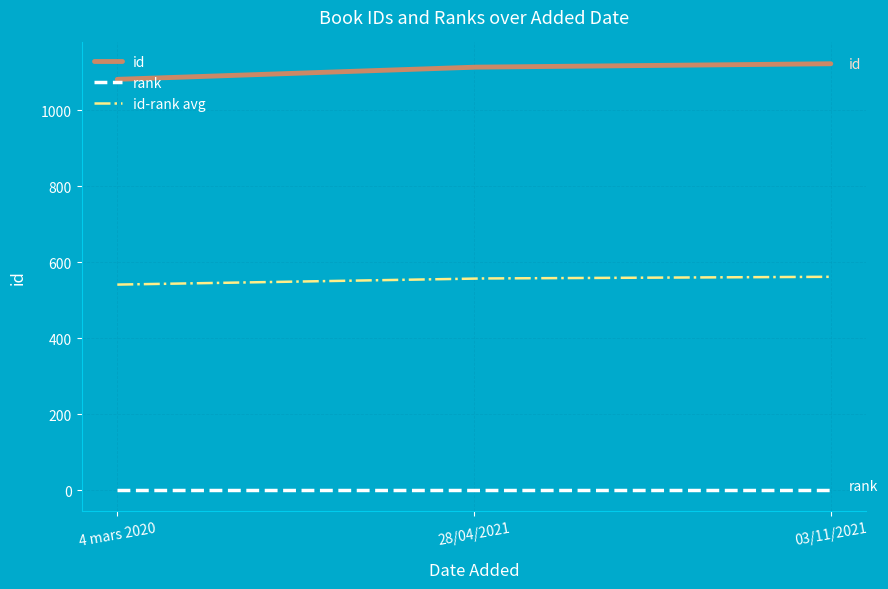

What is the minimum value for id?

1081.0